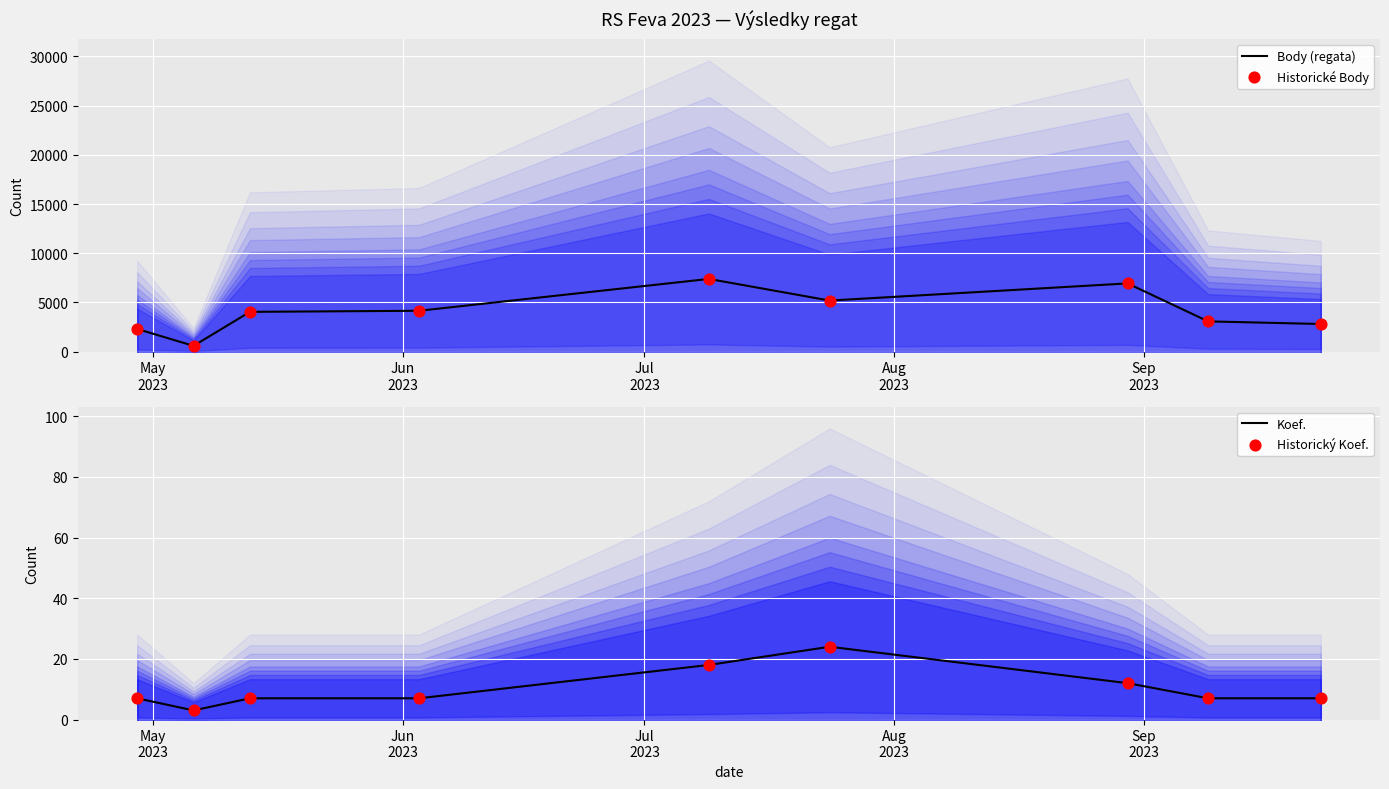

Is the value of Historické Body at 6 greater than the value of Koef. at Sep
2023?

Yes